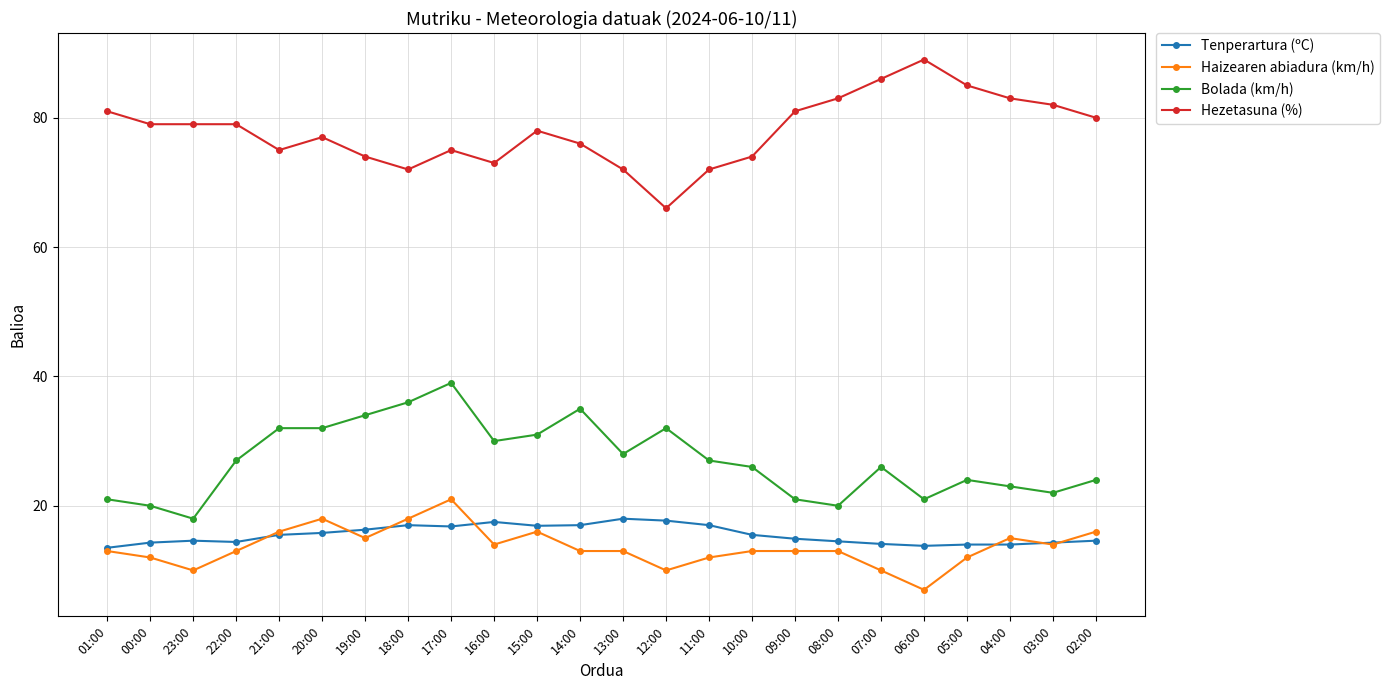

The value of Haizearen abiadura (km/h) at 19:00 is 15.0. True or false?

True